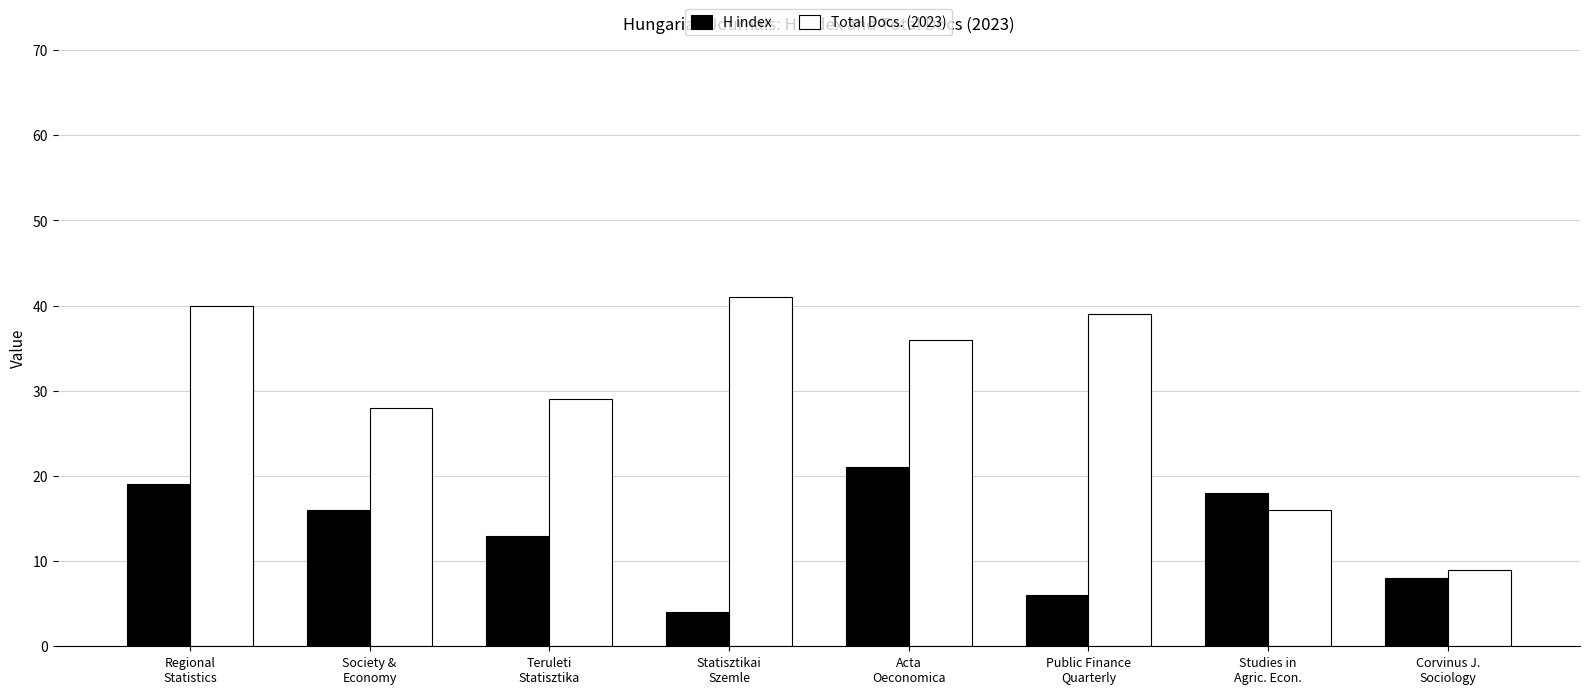

Rank the series at Teruleti
Statisztika from lowest to highest value.

H index, Total Docs. (2023)